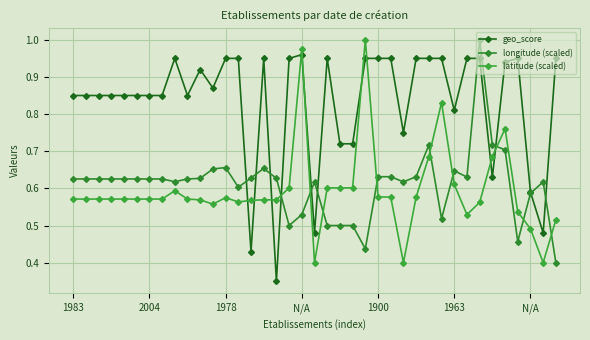

What is the value of the longitude (scaled) point at the 30th from the left?

0.5